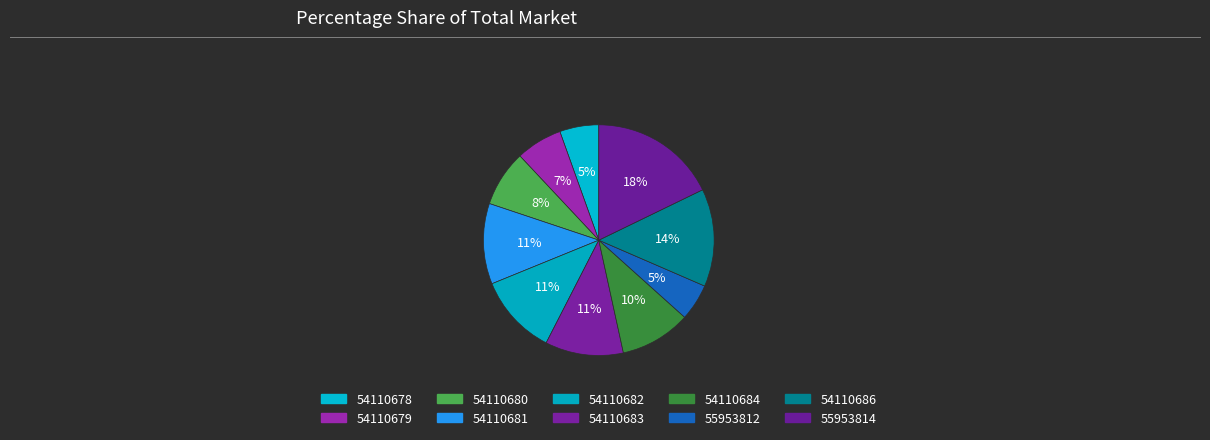

How many slices are in this pie chart?

10